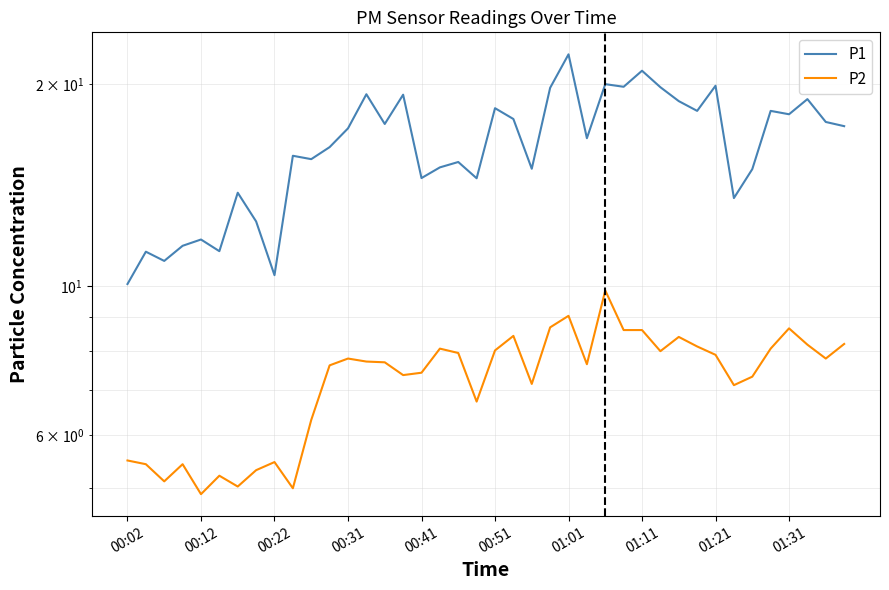

Does the chart have visible grid lines?

Yes